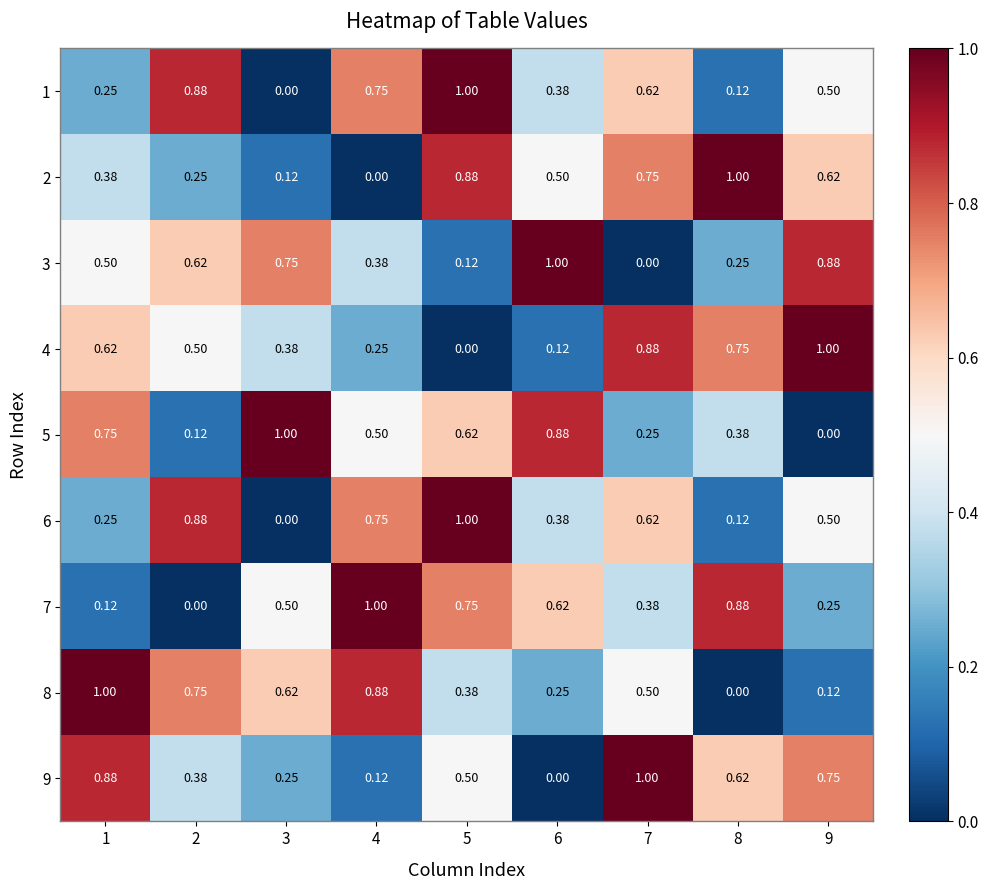

What is the total value across all series at 8?

4.1